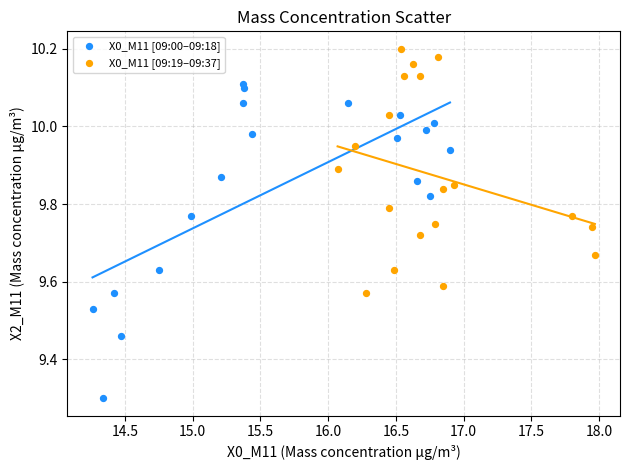

Which series contains the lowest Y value?

X0_M11 [09:00–09:18]